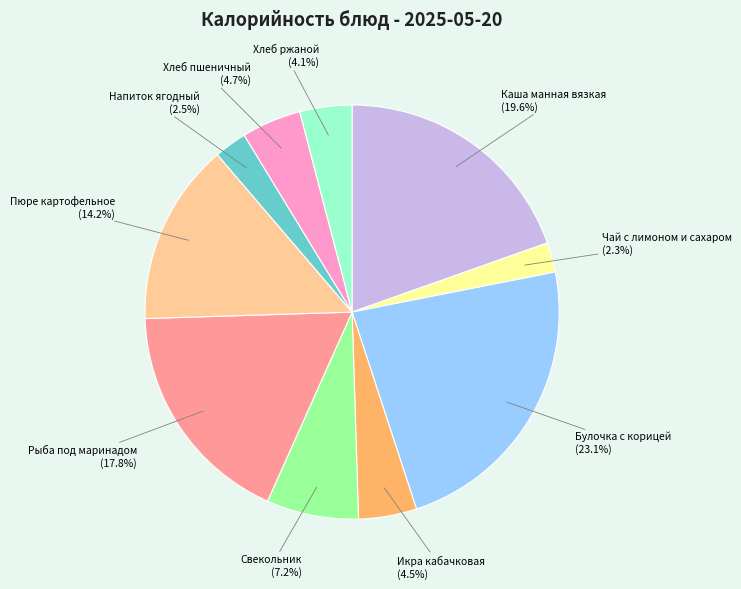

To the nearest percent, what percentage of the pie is Чай с лимоном и сахаром?

2%